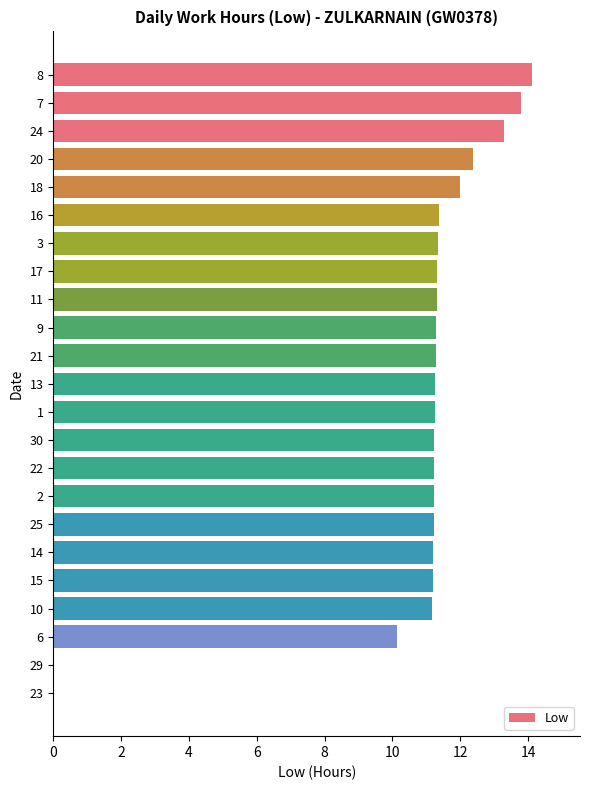

The value at 8 is 4.1. True or false?

False